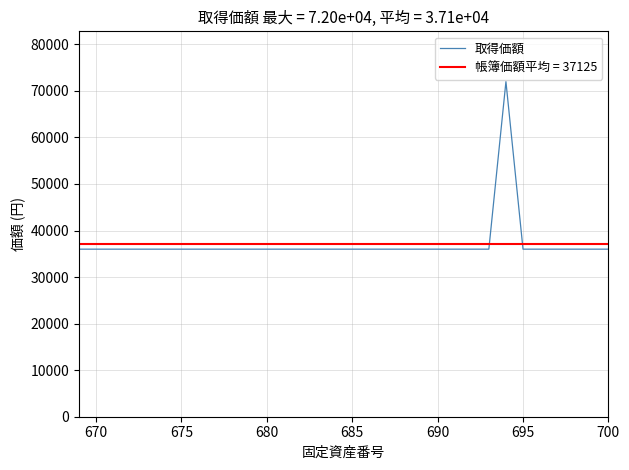

What is the lowest value of the 取得価額 series?

36000